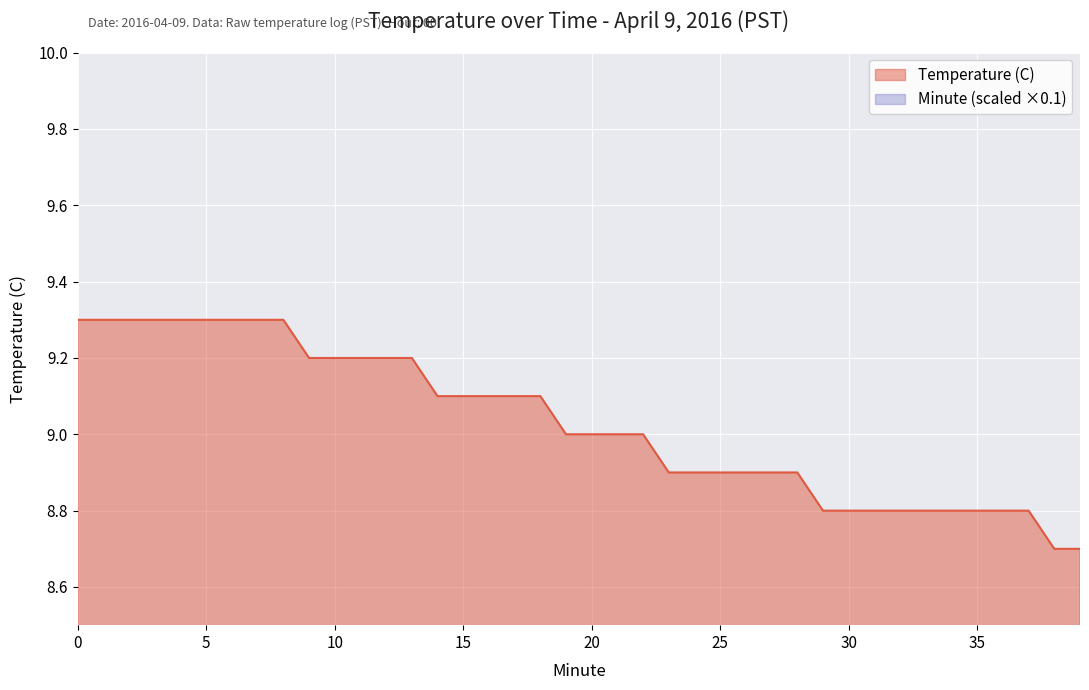

How many Temperature (C) values are between 8 and 9?

21